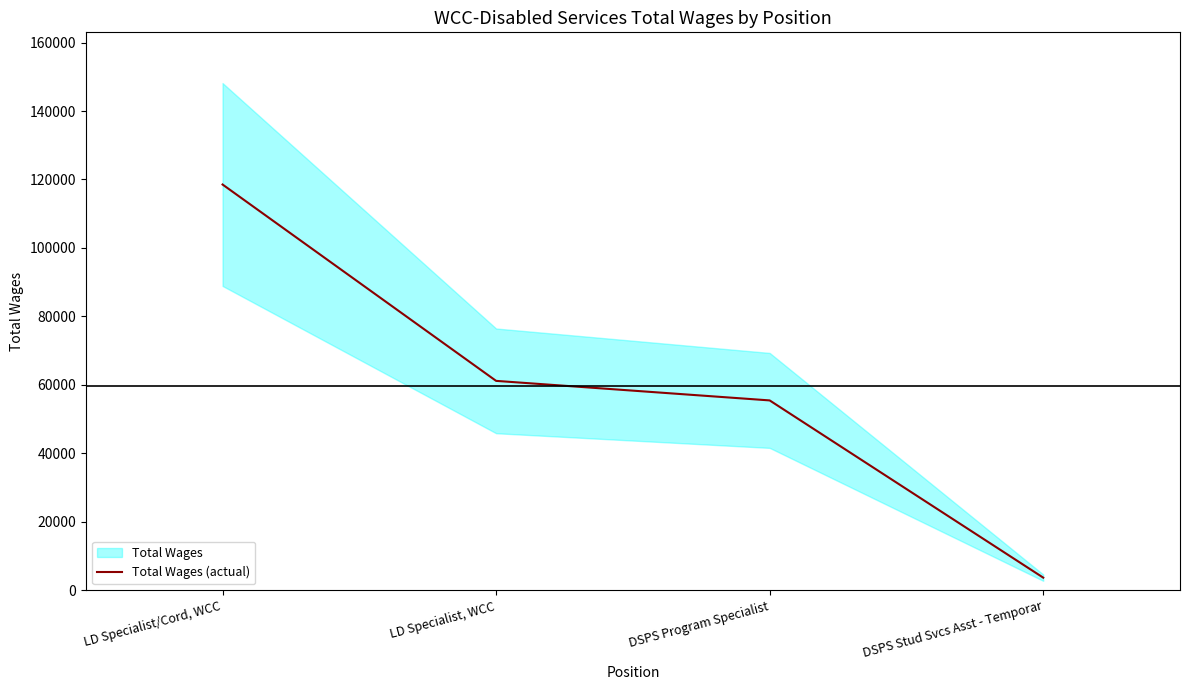

Rank the categories by value from highest to lowest.

LD Specialist/Cord, WCC, LD Specialist, WCC, DSPS Program Specialist, DSPS Stud Svcs Asst - Temporar